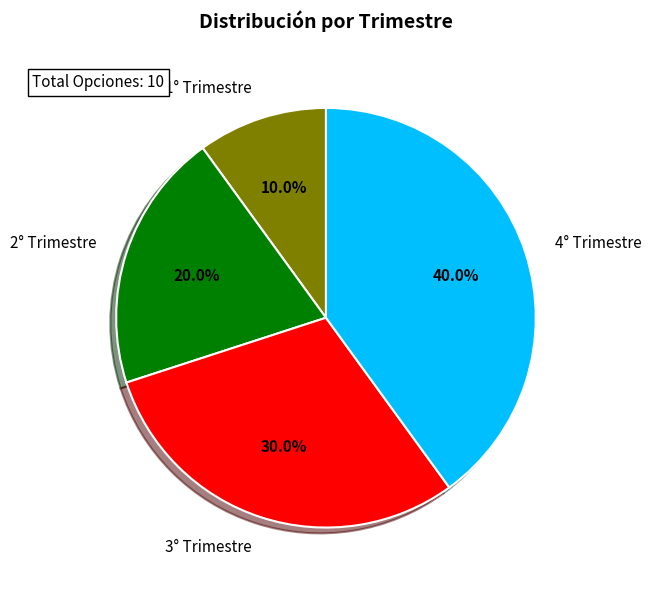

To the nearest percent, what is the average slice percentage?

25%